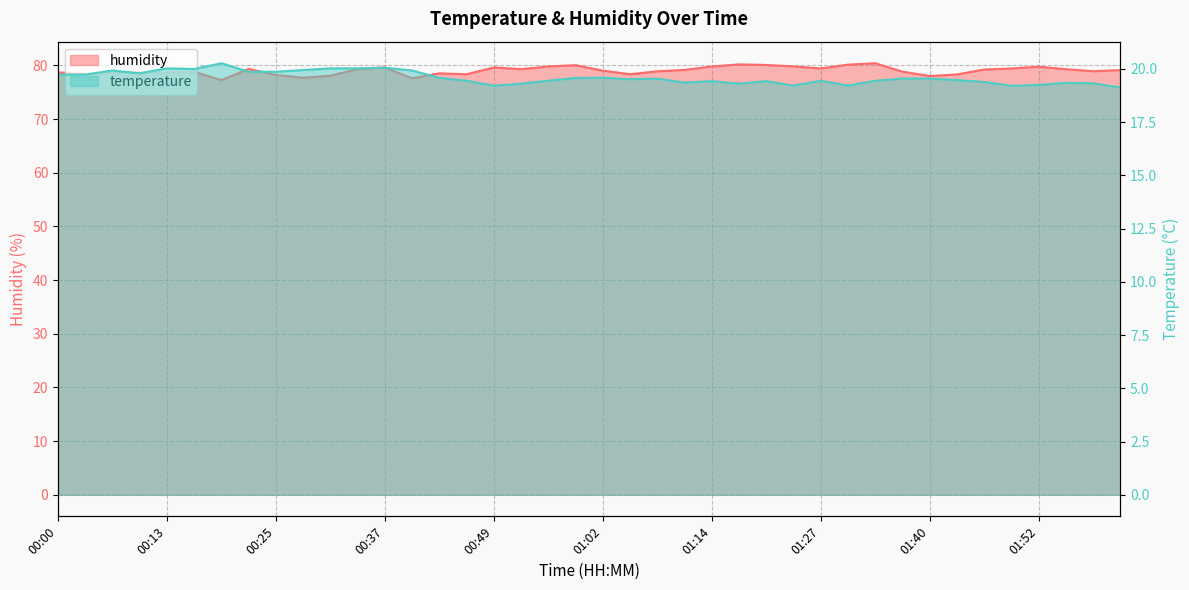

List the series in order of their peak value, lowest first.

temperature, humidity